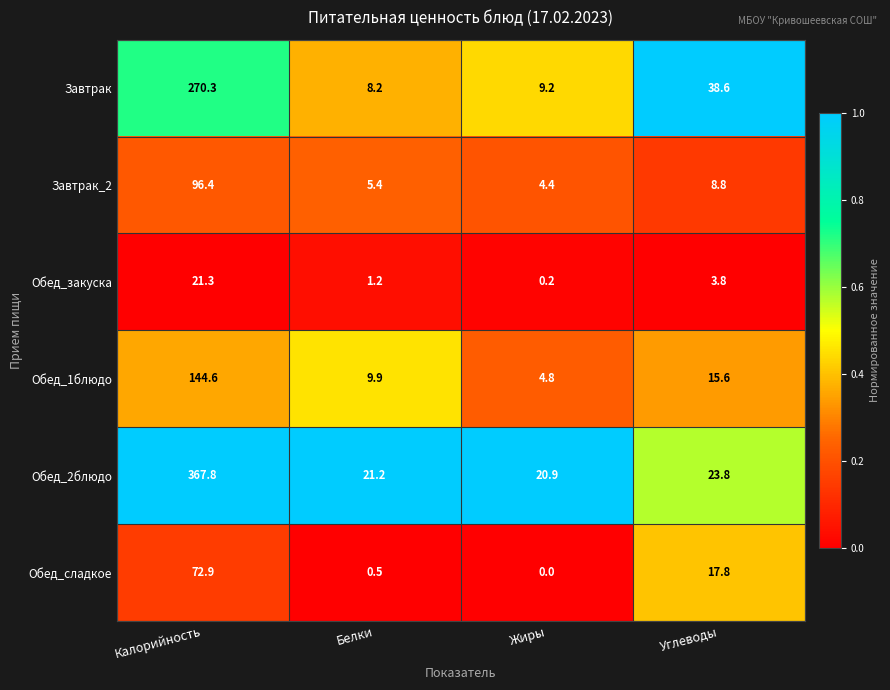

What is the spread (max minus min) of values at Углеводы?

34.8